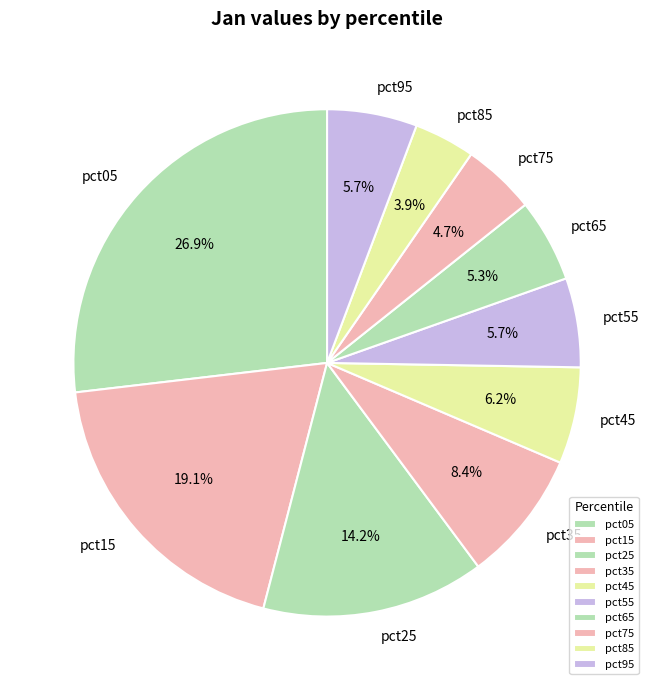

Which slice is the smallest?

pct85